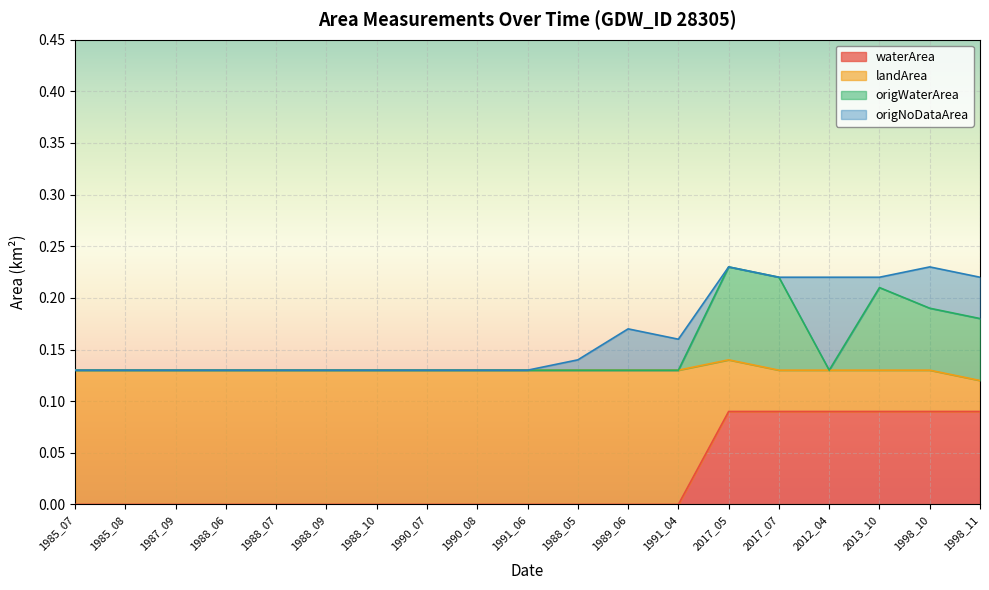

The value of waterArea at 1988_07 is -0.0. True or false?

False